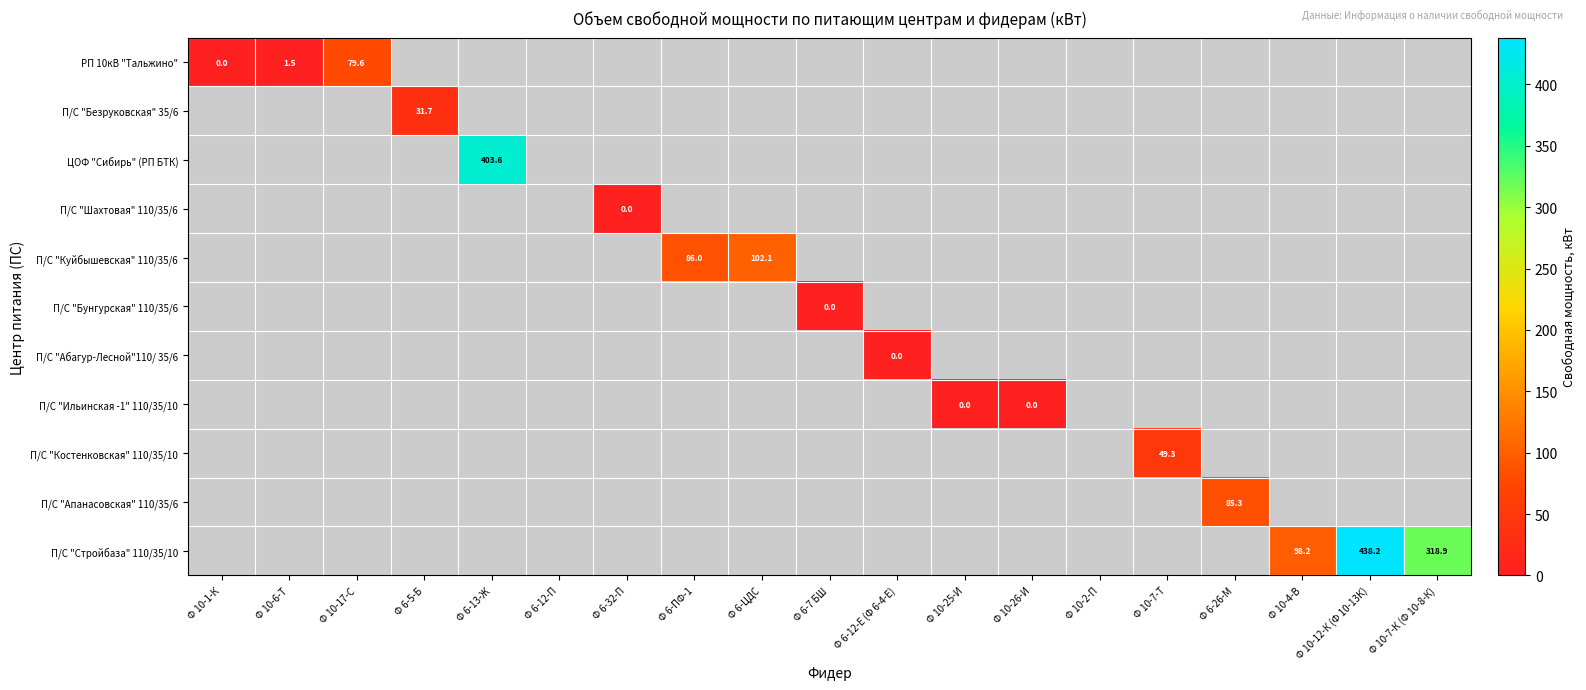

True or false: П/С "Стройбаза" 110/35/10 has a value of 57.6 at Ф 10-4-В.

False